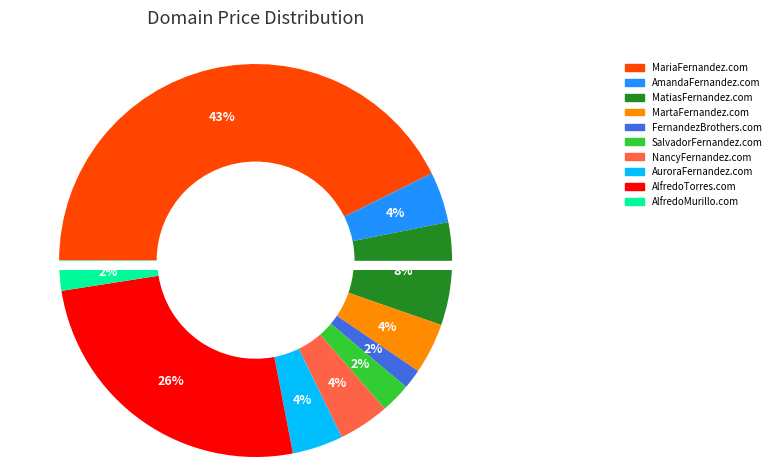

Combined, what portion of the pie is SalvadorFernandez.com and MariaFernandez.com?

45.2%